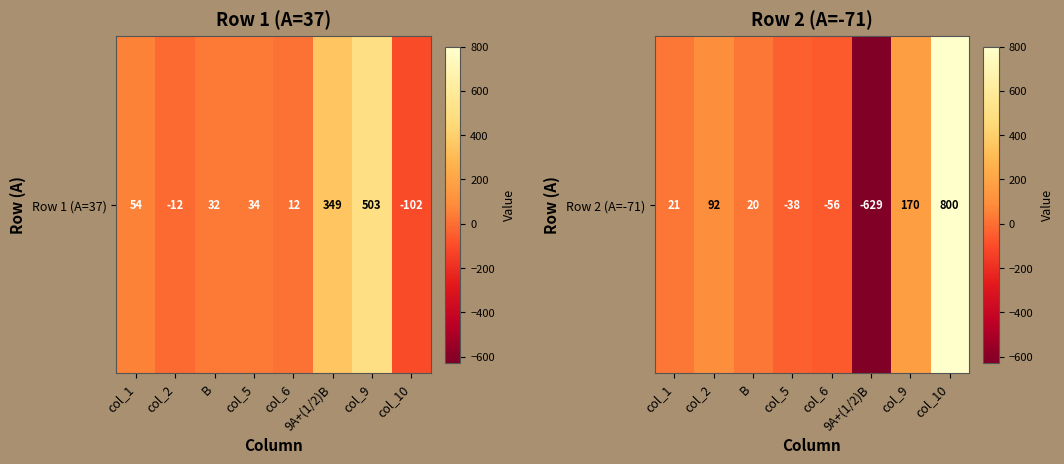

Which category has the lowest value across all series?

9A+(1/2)B